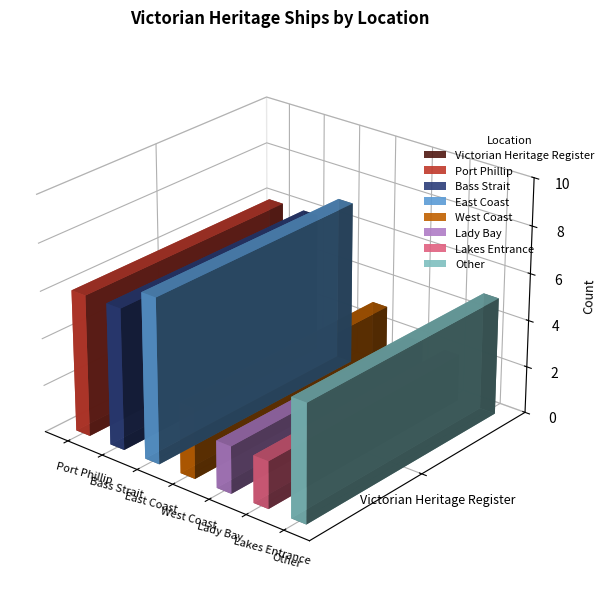

Reading left to right, transcribe all the data shown in this chart.

Port Phillip=6	Bass Strait=6	East Coast=7	West Coast=3	Lady Bay=2	Lakes Entrance=2	Other=5